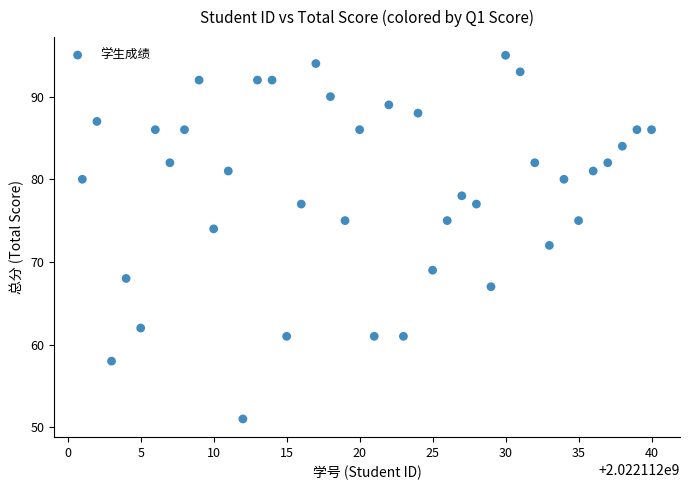

What is the range of Y values (max minus min)?

44